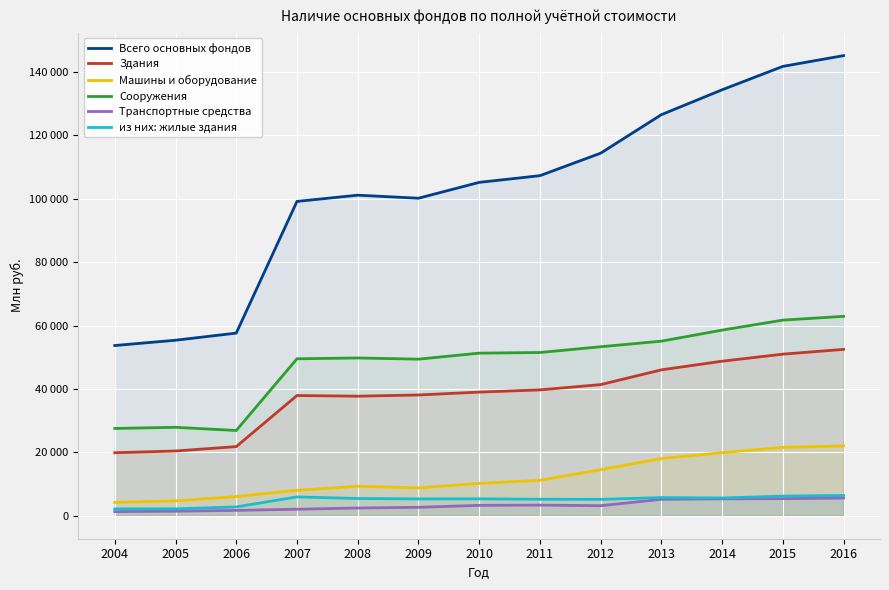

How many data points does each series have?

13